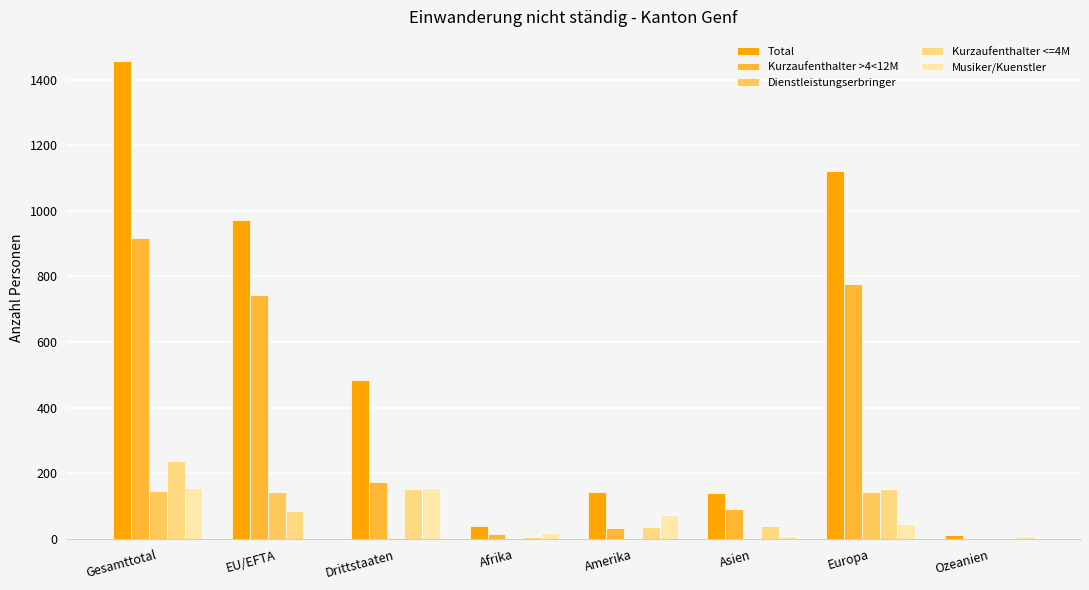

What is the sum of all Musiker/Kuenstler values?

468